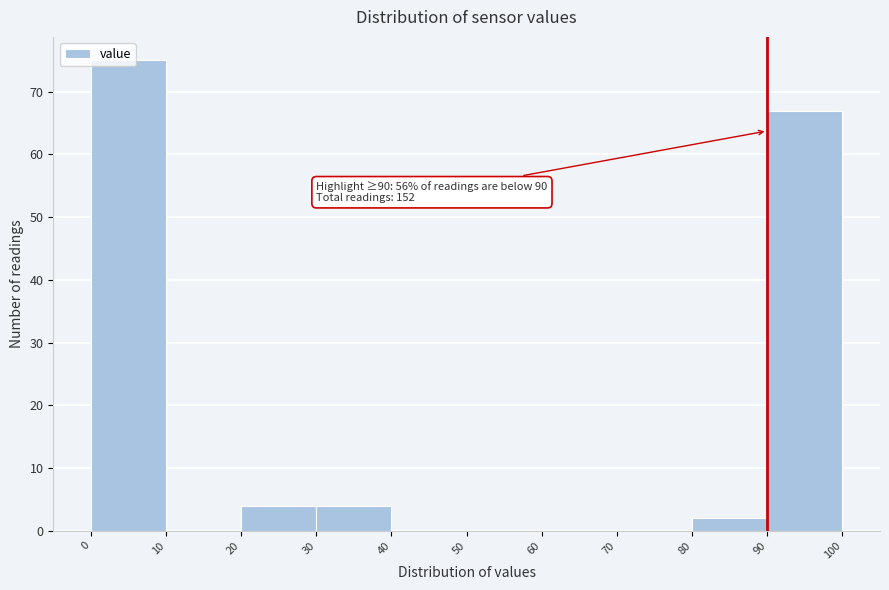

Over which range of the x-axis is the bar tallest?

0 to 10